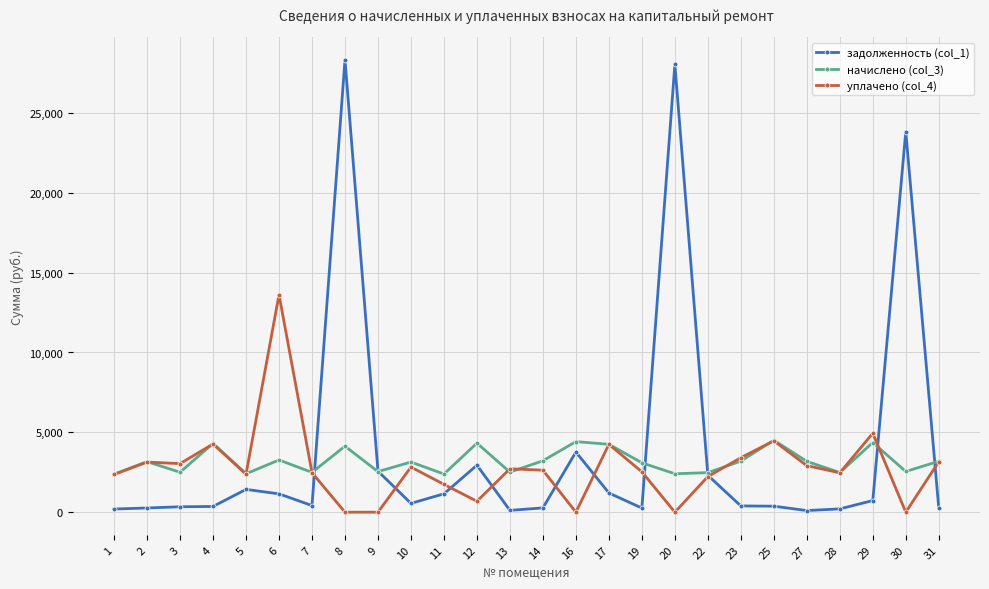

How many lines are shown in the chart?

3